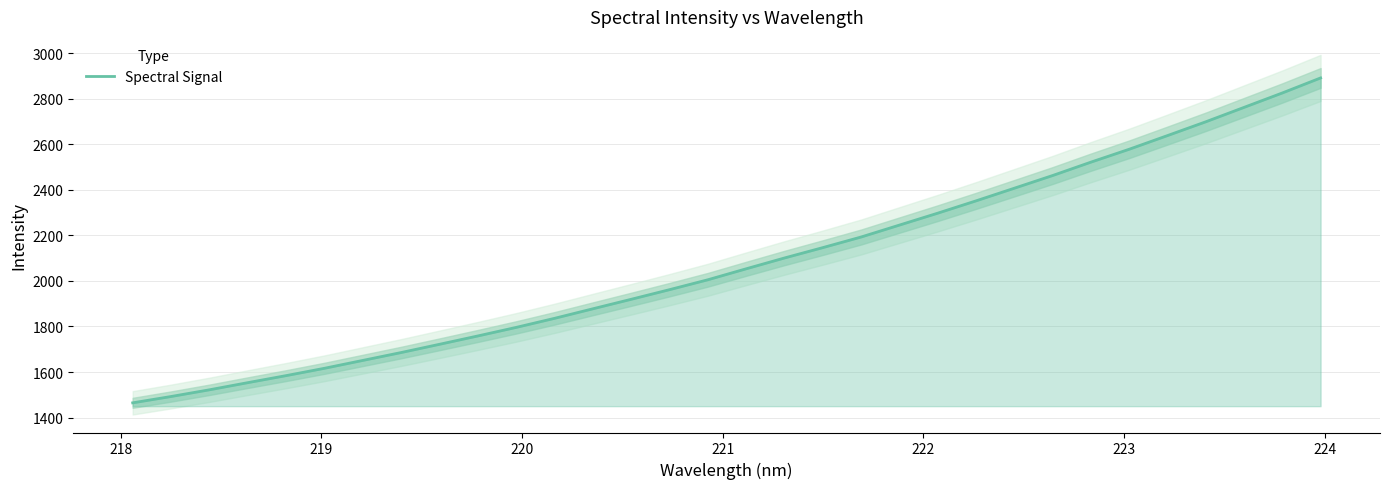

What is the maximum value shown in the chart?

2890.7